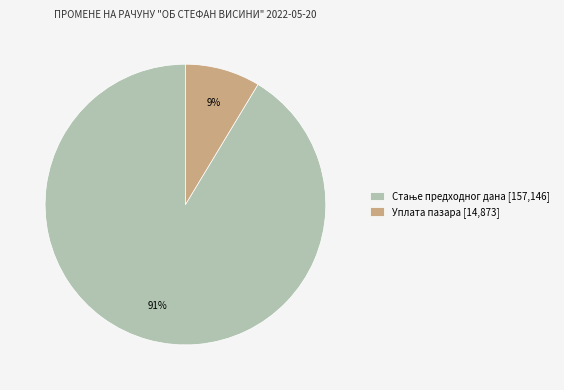

Is Уплата пазара [14,873] the majority of the pie?

No